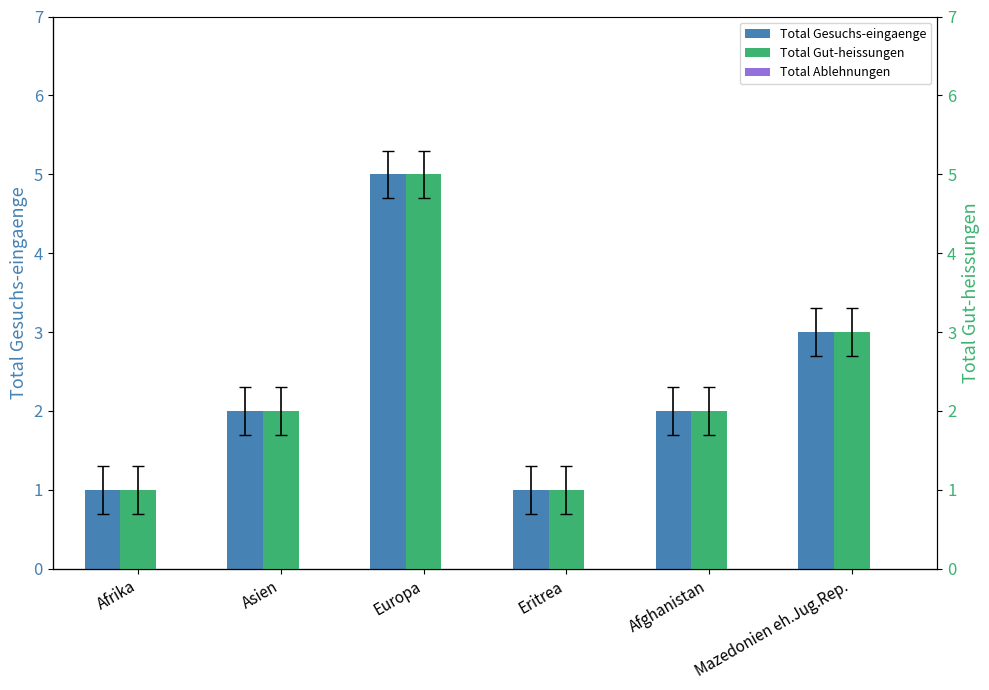

What is the average value of the Total Gesuchs-eingaenge series?

2